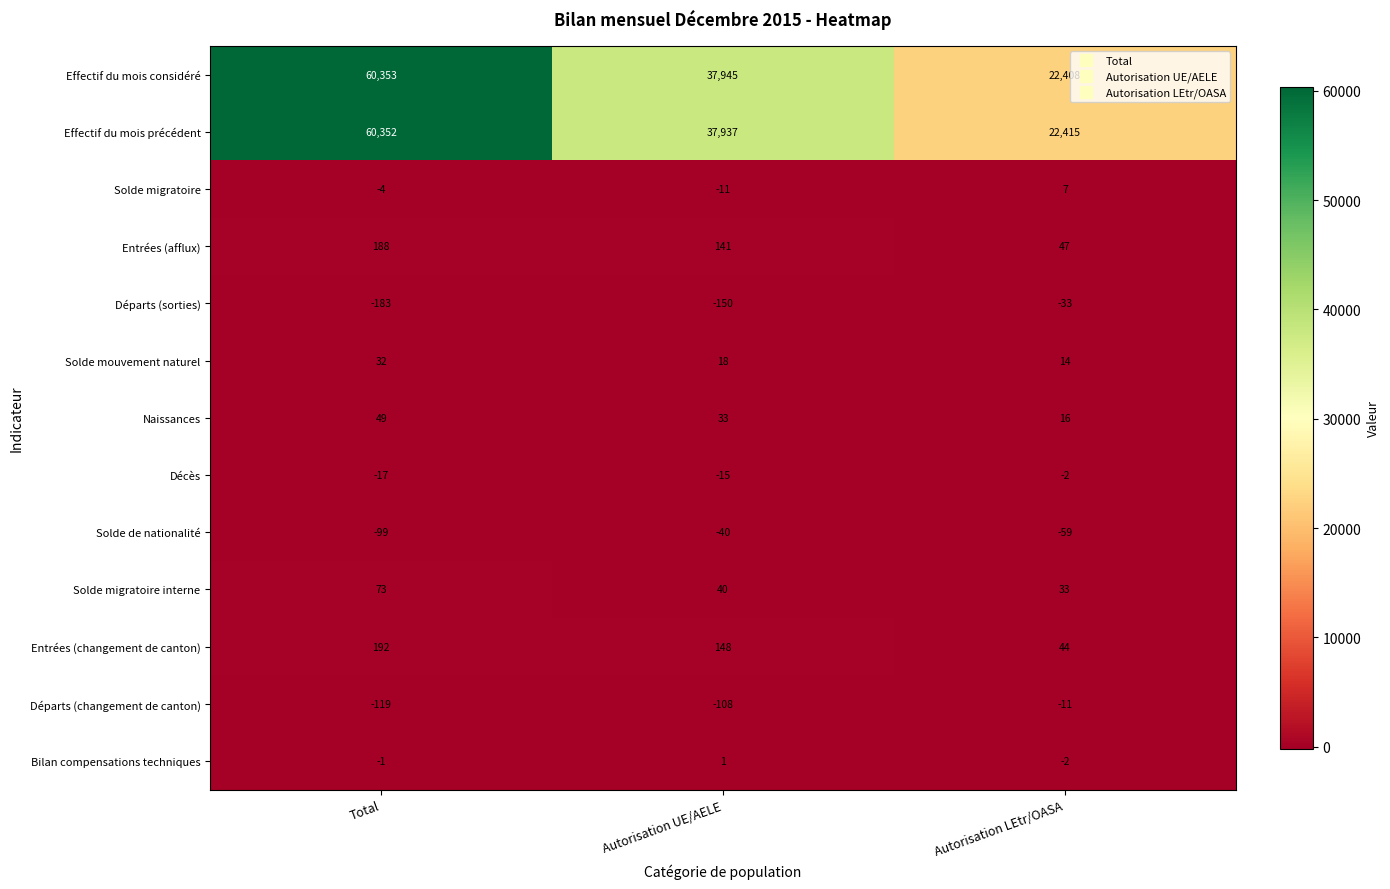

Rank the series at Autorisation UE/AELE from highest to lowest value.

Effectif du mois considéré, Effectif du mois précédent, Entrées (changement de canton), Entrées (afflux), Solde migratoire interne, Naissances, Solde mouvement naturel, Bilan compensations techniques, Solde migratoire, Décès, Solde de nationalité, Départs (changement de canton), Départs (sorties)